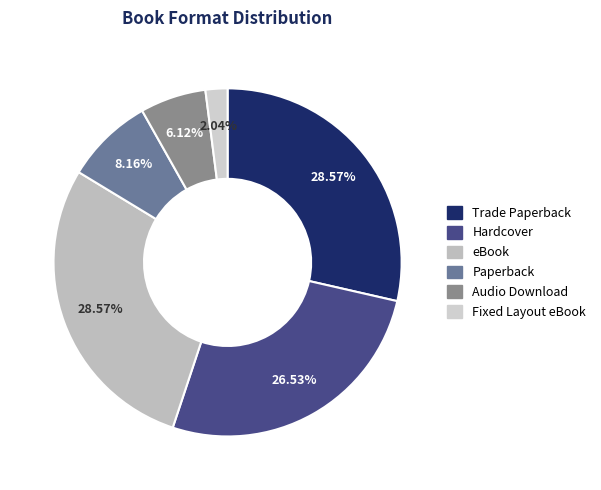

Approximately how many times larger is the value at Trade Paperback compared to Audio Download?

4.7